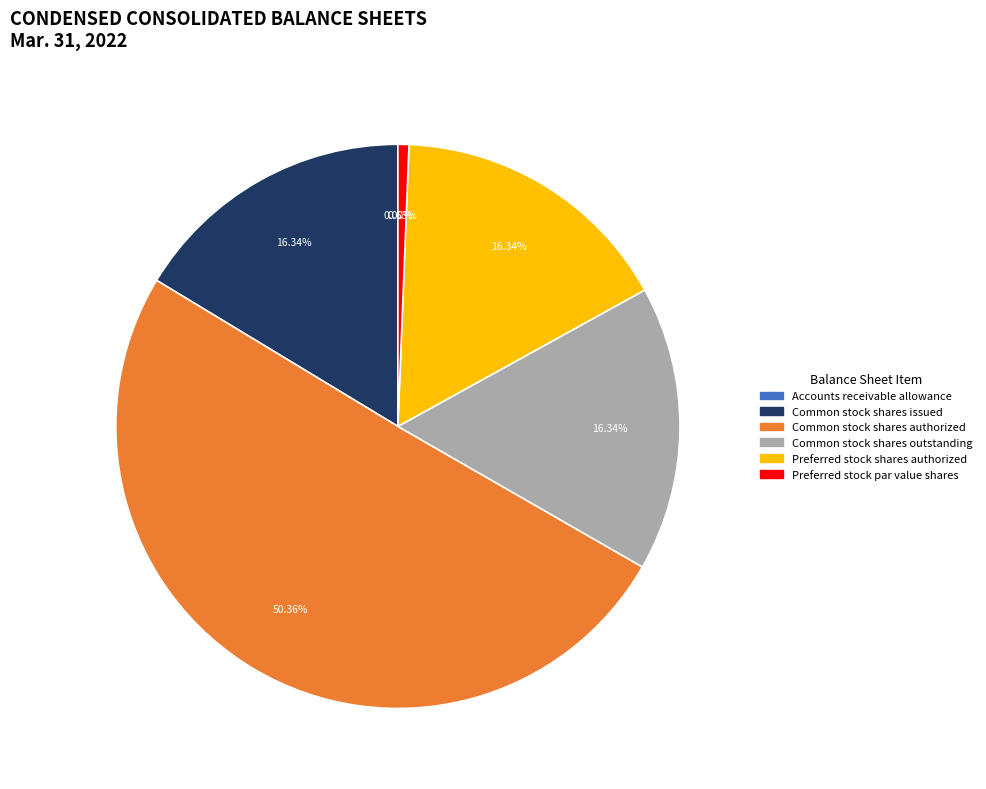

Do Common stock shares authorized and Common stock shares issued together represent more than half of the pie?

Yes